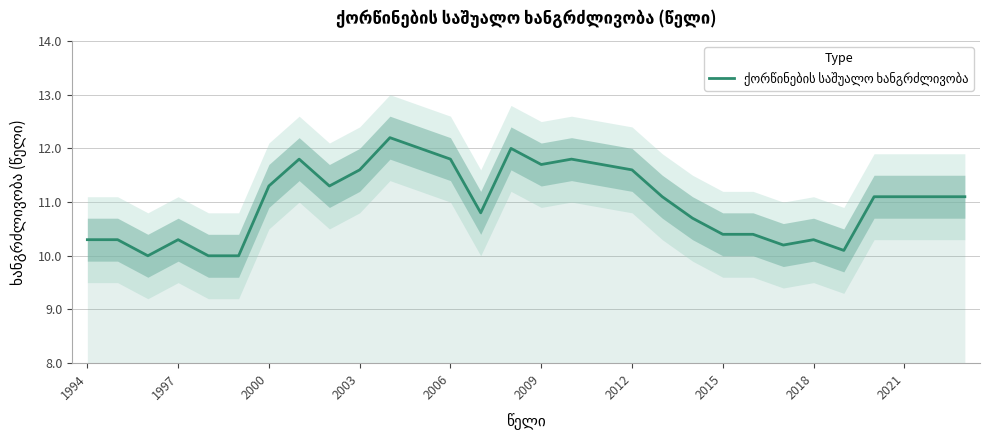

Reading left to right, transcribe all the data shown in this chart.

10.3	10.3	10.0	10.3	10.0	10.0	11.3	11.8	11.3	11.6	12.2	12.0	11.8	10.8	12.0	11.7	11.8	11.7	11.6	11.1	10.7	10.4	10.4	10.2	10.3	10.1	11.1	11.1	11.1	11.1